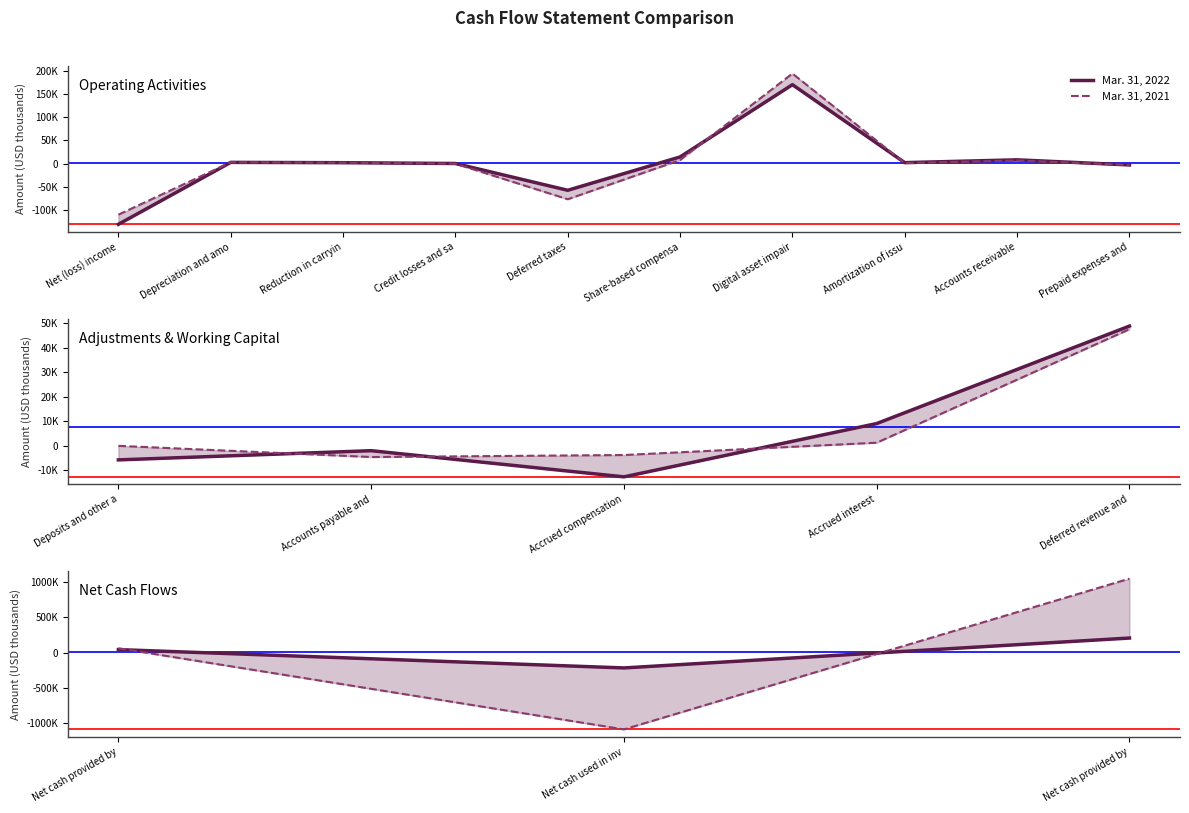

What are all the series names shown in the legend?

Mar. 31, 2022, Mar. 31, 2021